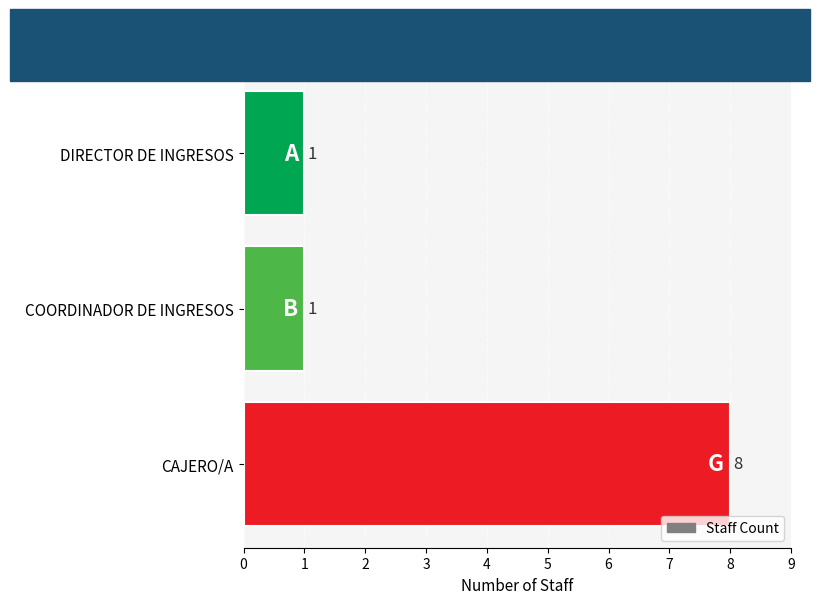

The value at CAJERO/A is 5. True or false?

False